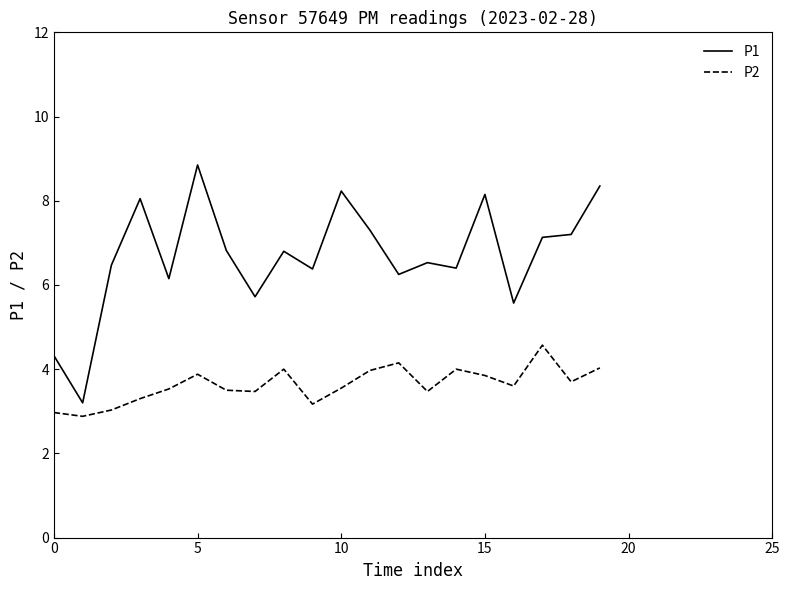

Which series has the widest spread of values?

P1